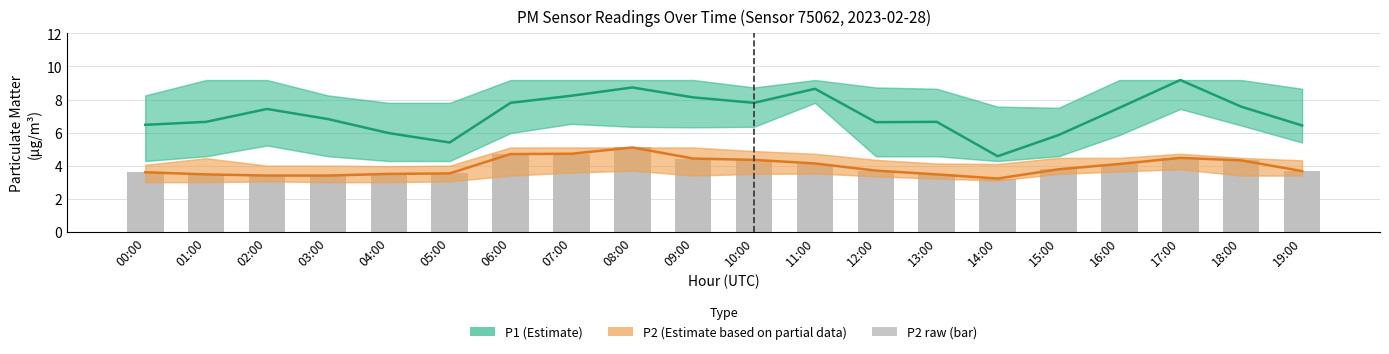

What is the sum of all P2 (raw) values?

79.1